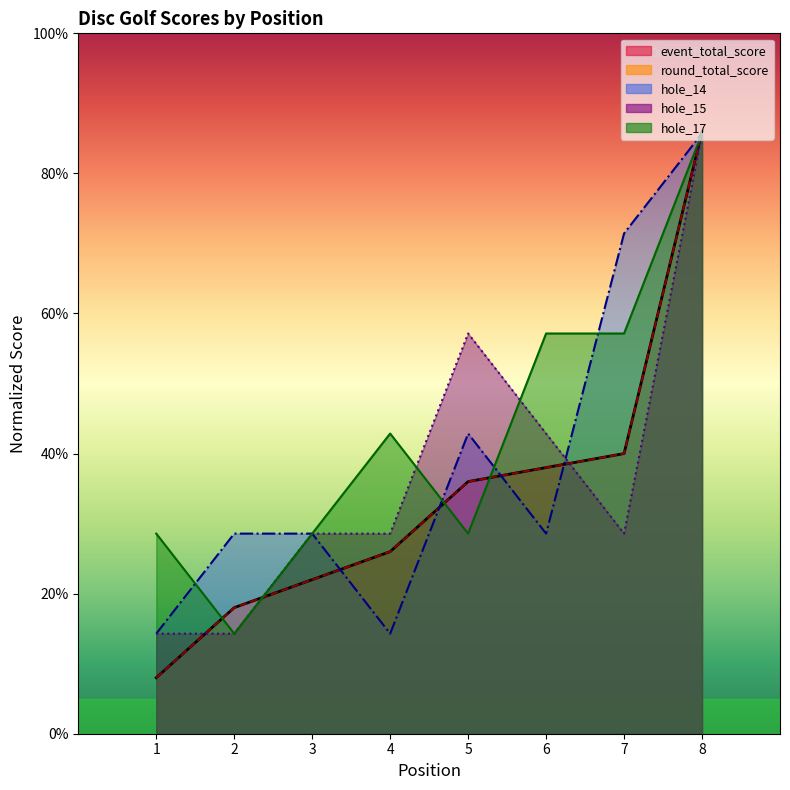

Reading left to right, list all the values displayed in this chart.

event_total_score: 8.0	18.0	22.0	26.0	36.0	38.0	40.0	86.0
round_total_score: 8.0	18.0	22.0	26.0	36.0	38.0	40.0	86.0
hole_14: 14.3	28.6	28.6	14.3	42.9	28.6	71.4	85.7
hole_15: 14.3	14.3	28.6	28.6	57.1	42.9	28.6	85.7
hole_17: 28.6	14.3	28.6	42.9	28.6	57.1	57.1	85.7